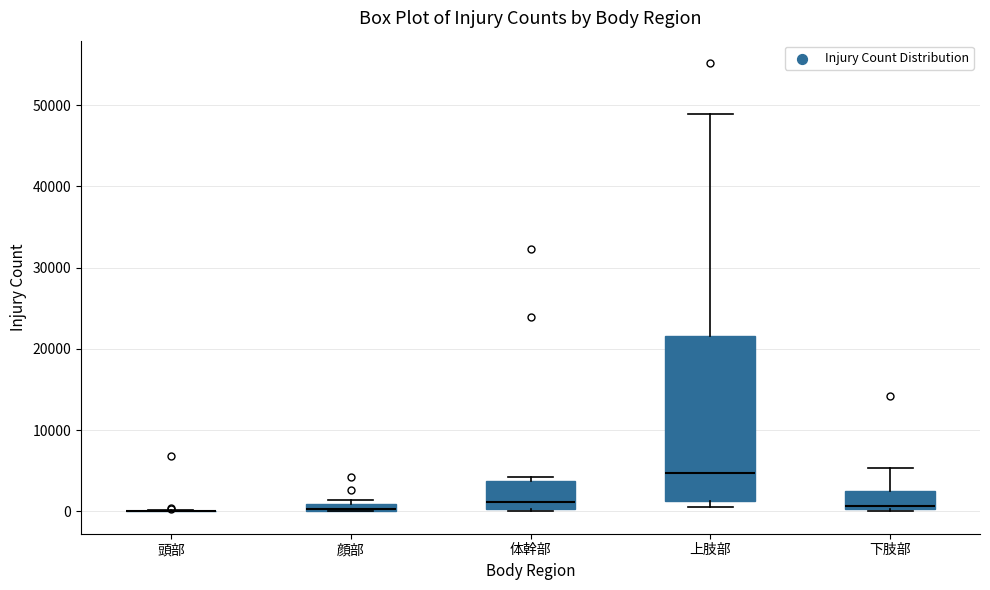

Where is the lower edge of the box for 上肢部 on the y-axis? The values are not printed on the chart, so give them approximately, as read against the axis.

1000